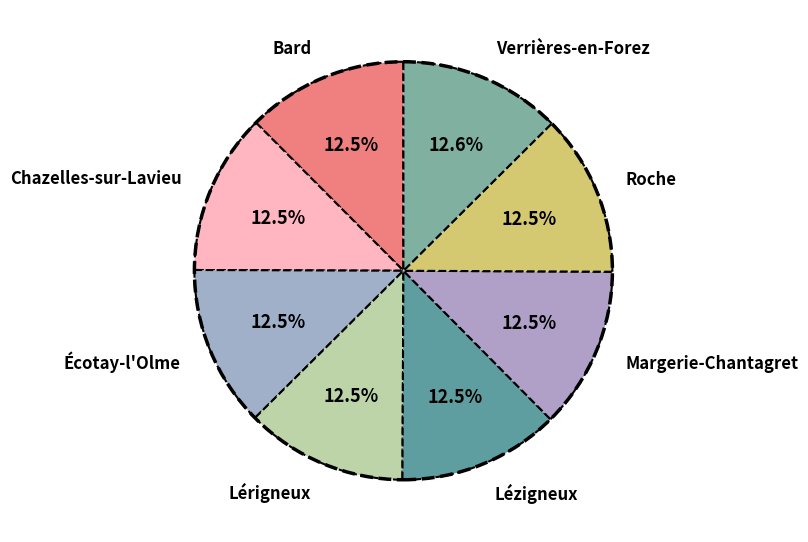

Approximately how many times larger is the value at Lézigneux compared to Chazelles-sur-Lavieu?

1.0